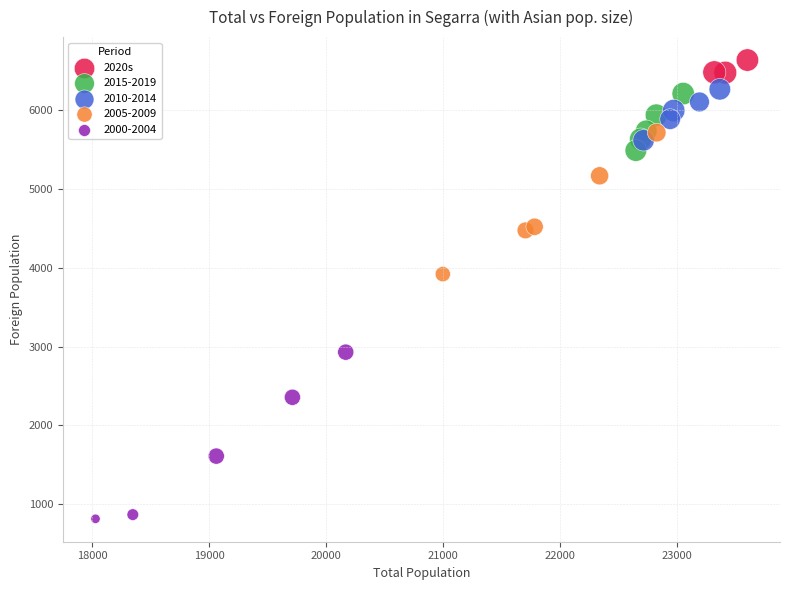

Which series has the widest spread of Y values?

2000-2004